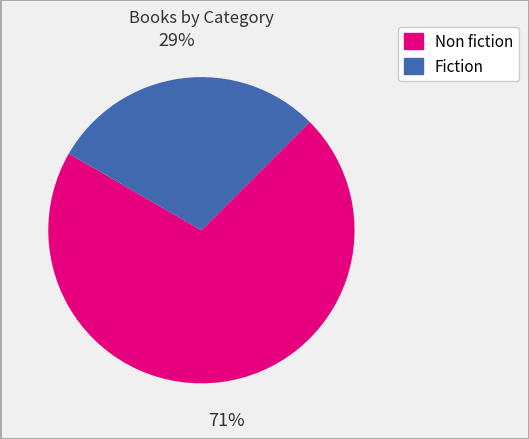

To the nearest percent, what percentage of the pie is Fiction?

29%